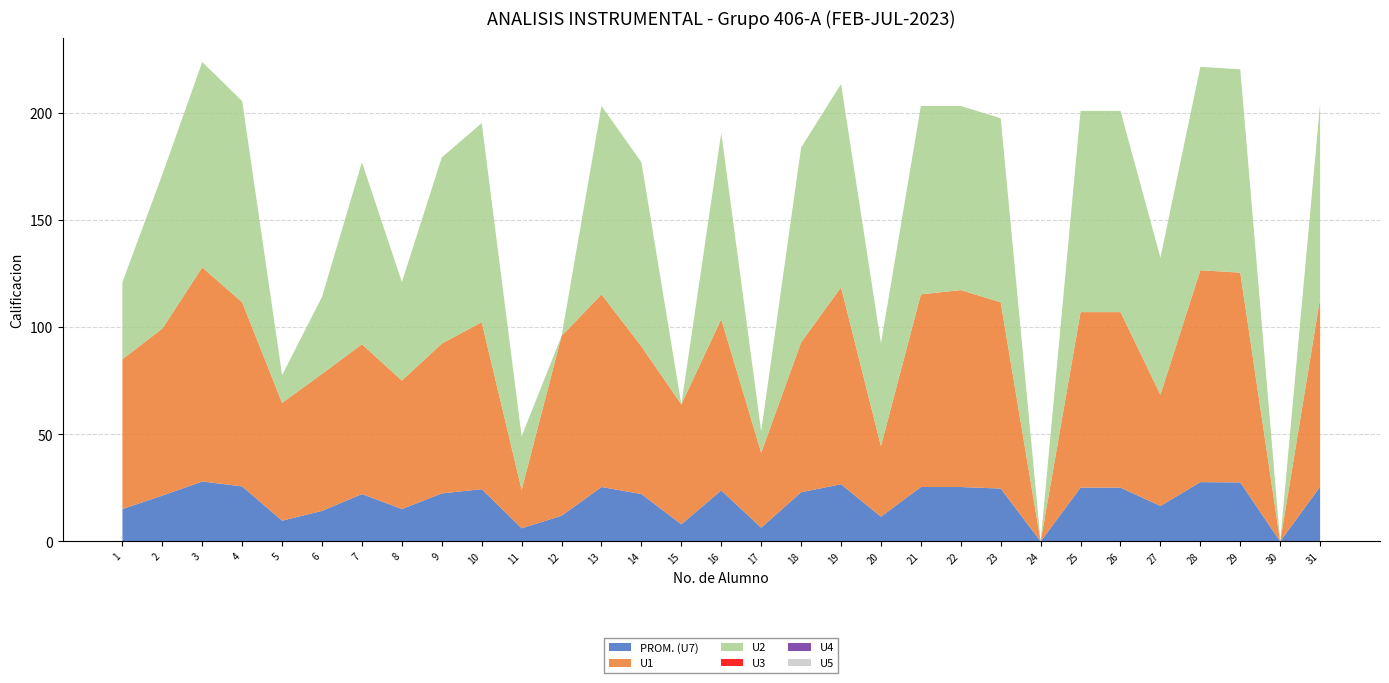

Reading right to left, extract all data points from this chart.

PROM. (U7): 25.6	0.0	27.6	27.7	16.6	25.1	25.1	0.0	24.7	25.4	25.4	11.6	26.7	23.0	6.4	23.9	8.0	22.1	25.4	12.0	6.1	24.4	22.4	15.1	22.1	14.3	9.7	25.7	28.0	21.4	15.1
U1: 88.0	0.0	98.0	99.0	52.0	82.0	82.0	0.0	87.0	92.0	90.0	33.0	92.0	70.0	35.0	80.0	56.0	69.0	90.0	84.0	18.0	78.0	70.0	60.0	70.0	64.0	55.0	86.0	100.0	78.0	70.0
U2: 91.0	0.0	95.0	95.0	64.0	94.0	94.0	0.0	86.0	86.0	88.0	48.0	95.0	91.0	10.0	87.0	0.0	86.0	88.0	0.0	25.0	93.0	87.0	46.0	85.0	36.0	13.0	94.0	96.0	72.0	36.0
U3: 0.0	0.0	0.0	0.0	0.0	0.0	0.0	0.0	0.0	0.0	0.0	0.0	0.0	0.0	0.0	0.0	0.0	0.0	0.0	0.0	0.0	0.0	0.0	0.0	0.0	0.0	0.0	0.0	0.0	0.0	0.0
U4: 0.0	0.0	0.0	0.0	0.0	0.0	0.0	0.0	0.0	0.0	0.0	0.0	0.0	0.0	0.0	0.0	0.0	0.0	0.0	0.0	0.0	0.0	0.0	0.0	0.0	0.0	0.0	0.0	0.0	0.0	0.0
U5: 0.0	0.0	0.0	0.0	0.0	0.0	0.0	0.0	0.0	0.0	0.0	0.0	0.0	0.0	0.0	0.0	0.0	0.0	0.0	0.0	0.0	0.0	0.0	0.0	0.0	0.0	0.0	0.0	0.0	0.0	0.0